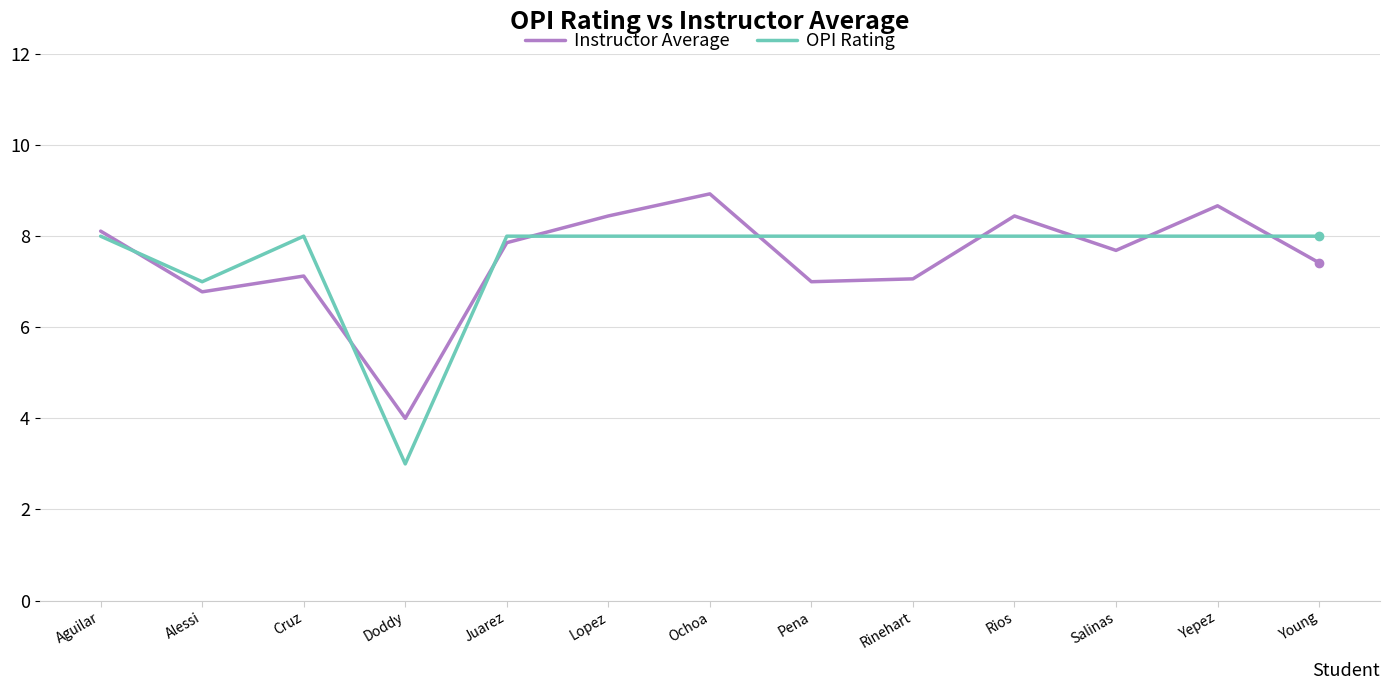

What is the maximum value for Instructor Average?

8.9